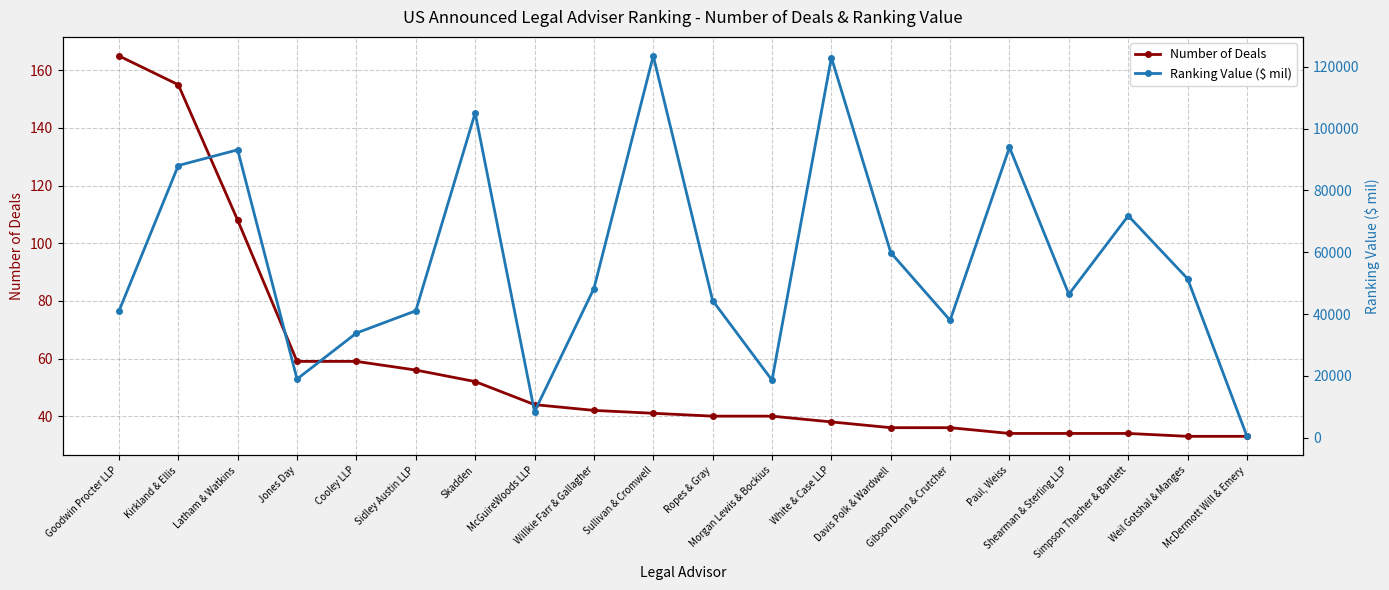

Between Jones Day and Sullivan & Cromwell, which is larger?

Jones Day